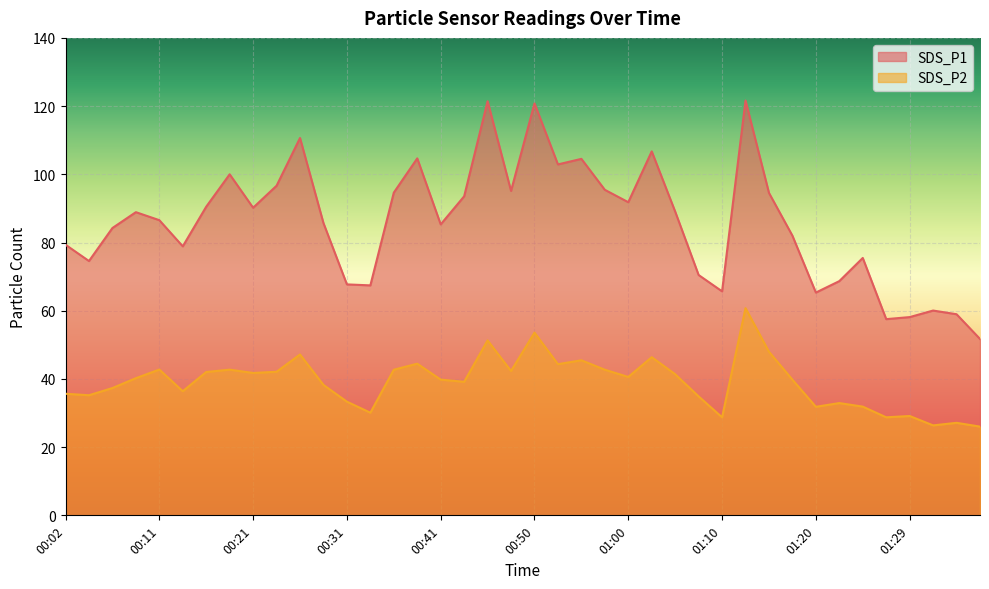

Which category has the lowest value across all series?

01:37